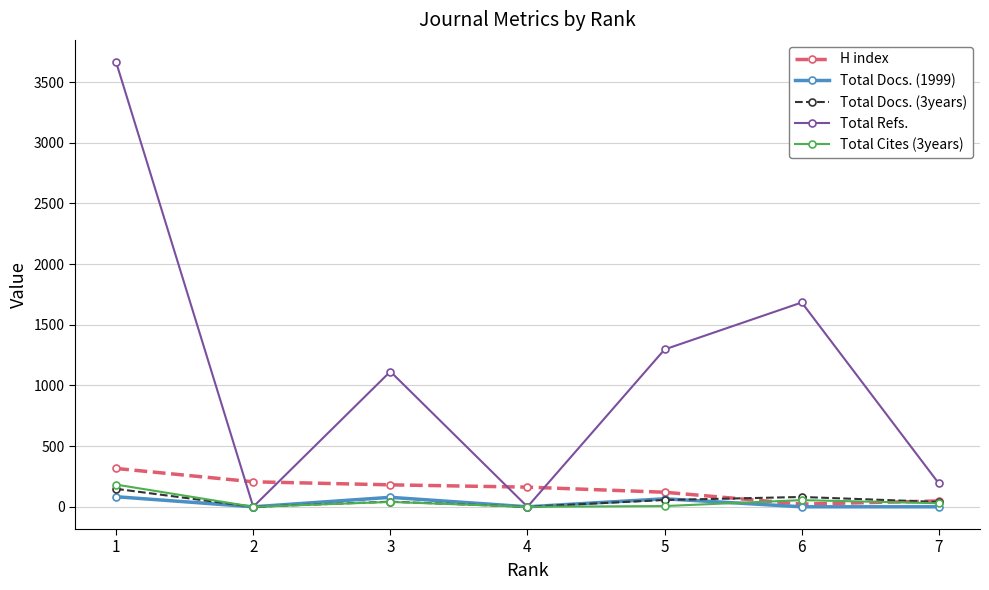

How many distinct data groups are displayed?

5